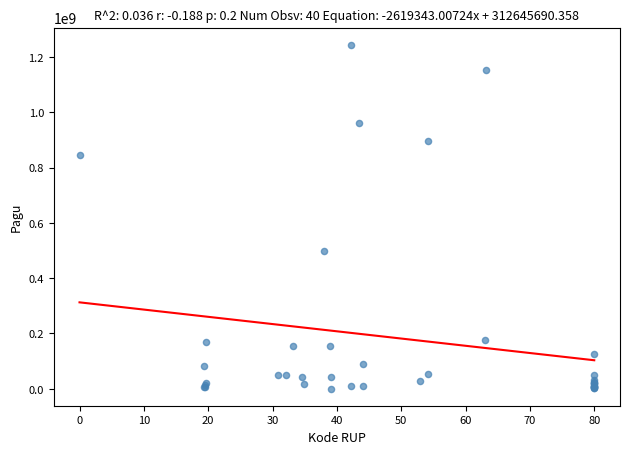

What Y value in the scatter plot is closest to 622840000?

499932000